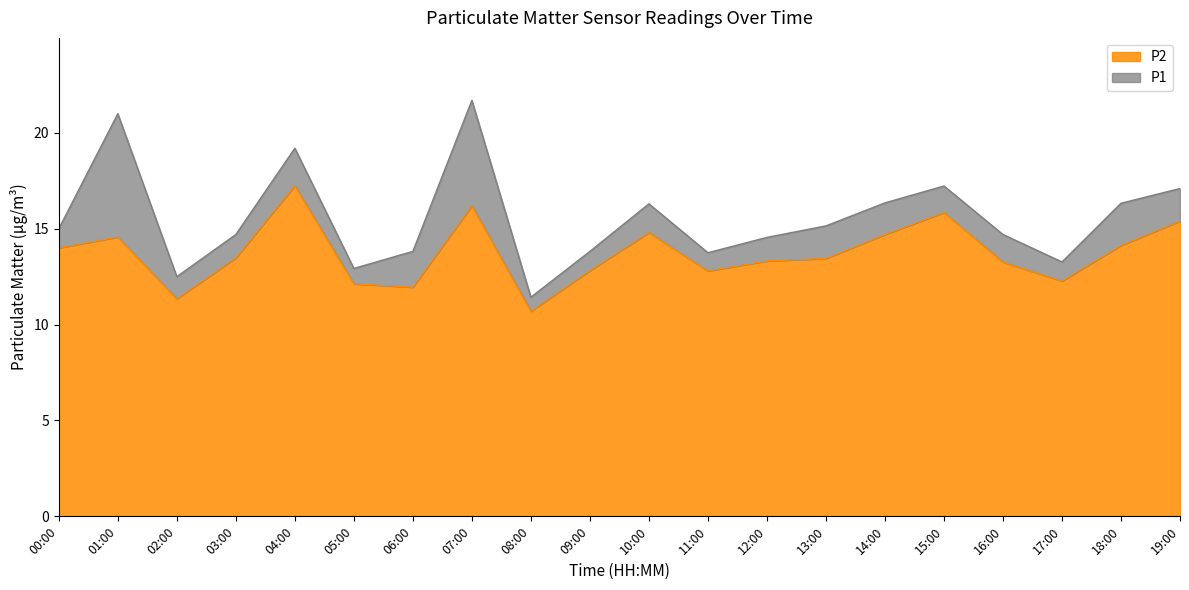

What is the average value of the P2 series?

13.7